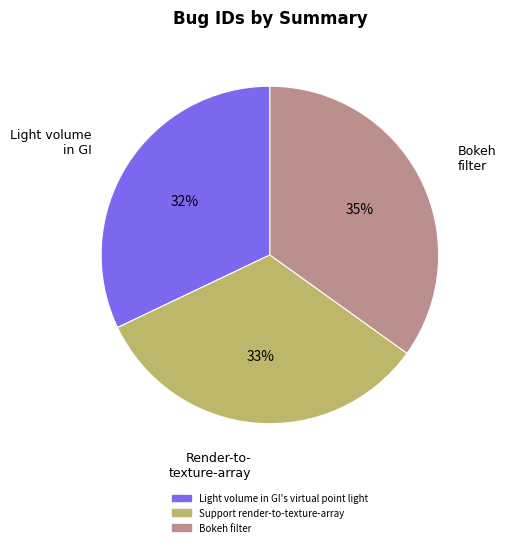

To the nearest percent, what portion does Support render-to-texture-array represent?

33%